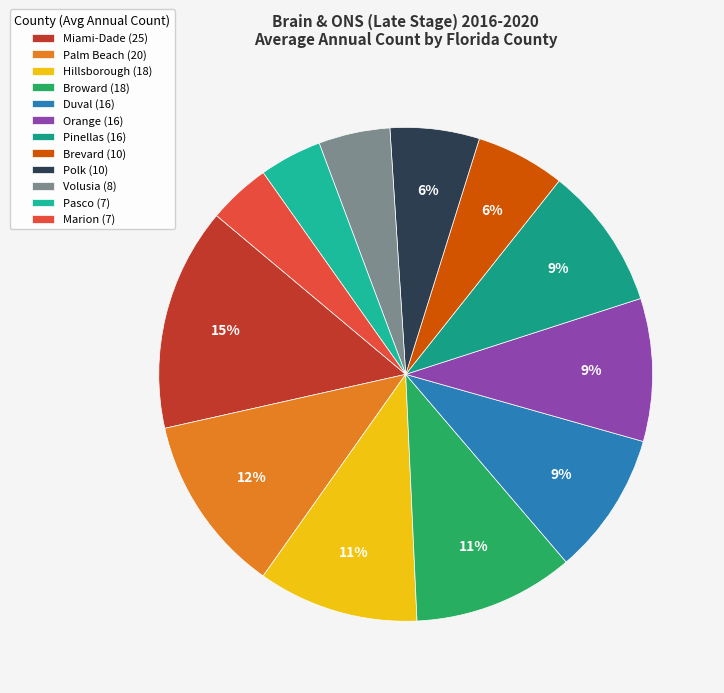

Between Orange and Marion, which is larger?

Orange